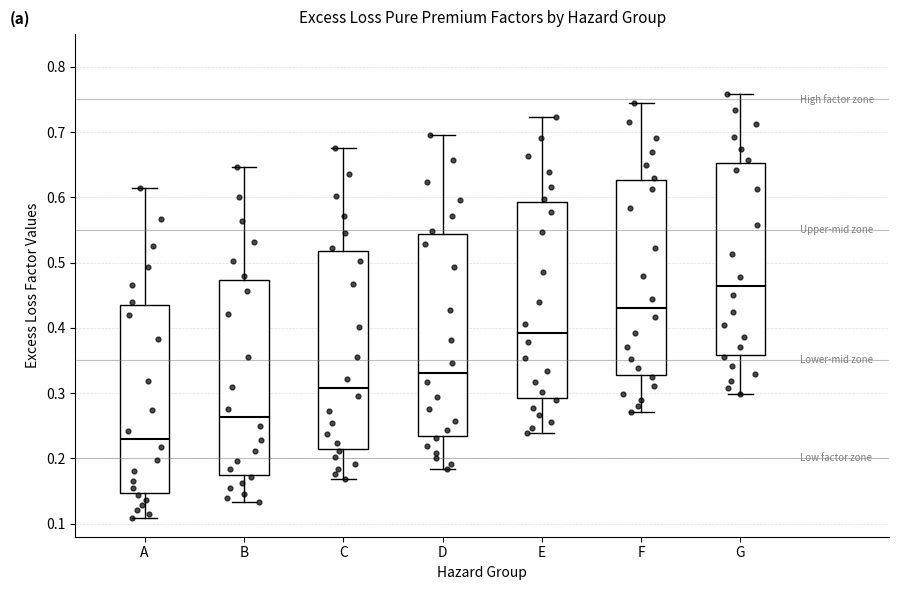

Reading left to right, read every box against the y-axis: the position of its median line, the range the box covers, and the ends of its whiskers. The values are not printed on the chart, so give them approximately, as read against the axis.

A: median 0.23, box 0.15 to 0.43, whiskers 0.11 to 0.61
B: median 0.26, box 0.17 to 0.47, whiskers 0.13 to 0.65
C: median 0.31, box 0.22 to 0.52, whiskers 0.17 to 0.68
D: median 0.33, box 0.23 to 0.54, whiskers 0.18 to 0.70
E: median 0.39, box 0.29 to 0.59, whiskers 0.24 to 0.72
F: median 0.43, box 0.33 to 0.63, whiskers 0.27 to 0.75
G: median 0.46, box 0.36 to 0.65, whiskers 0.30 to 0.76